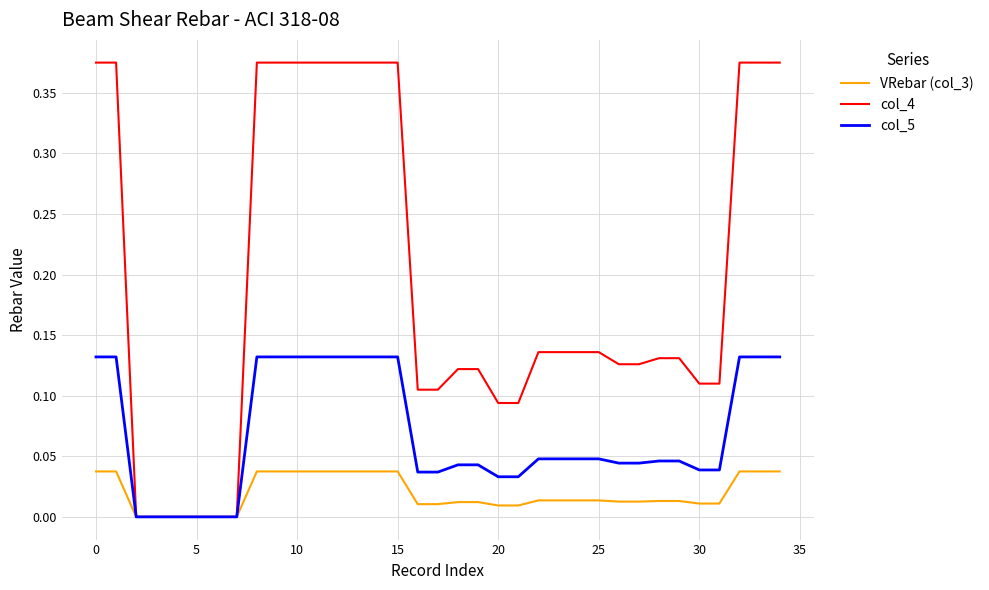

Which series has the largest total across all categories?

col_4